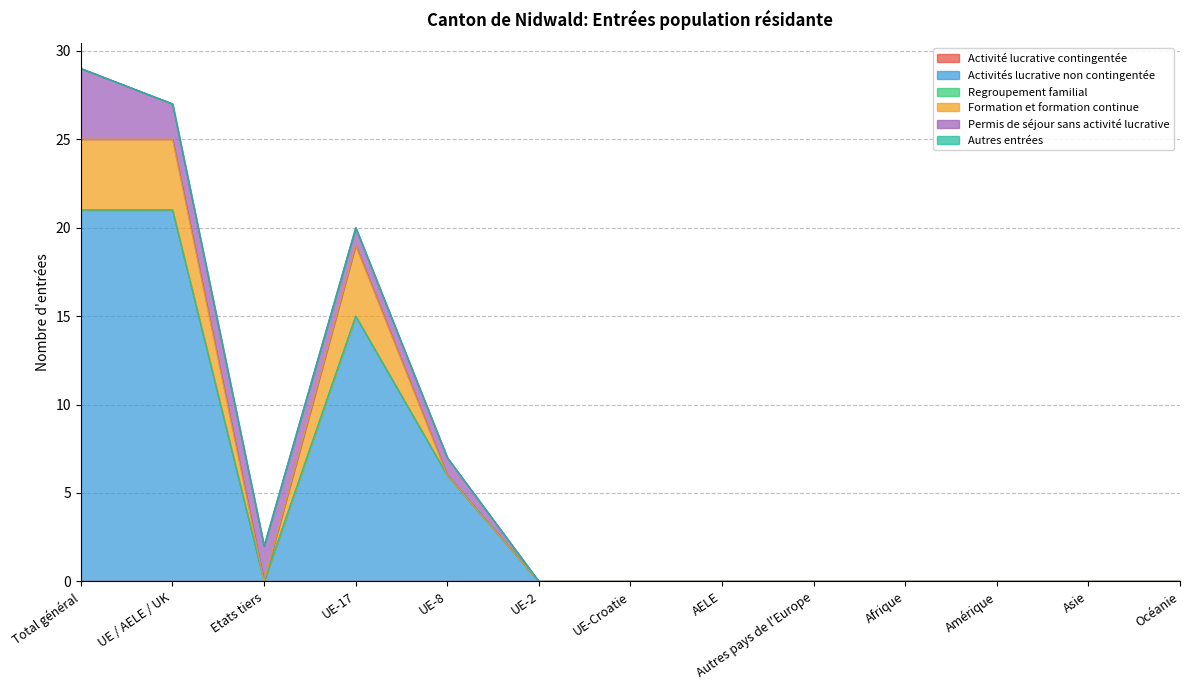

True or false: Regroupement familial and Formation et formation continue intersect in this chart.

False